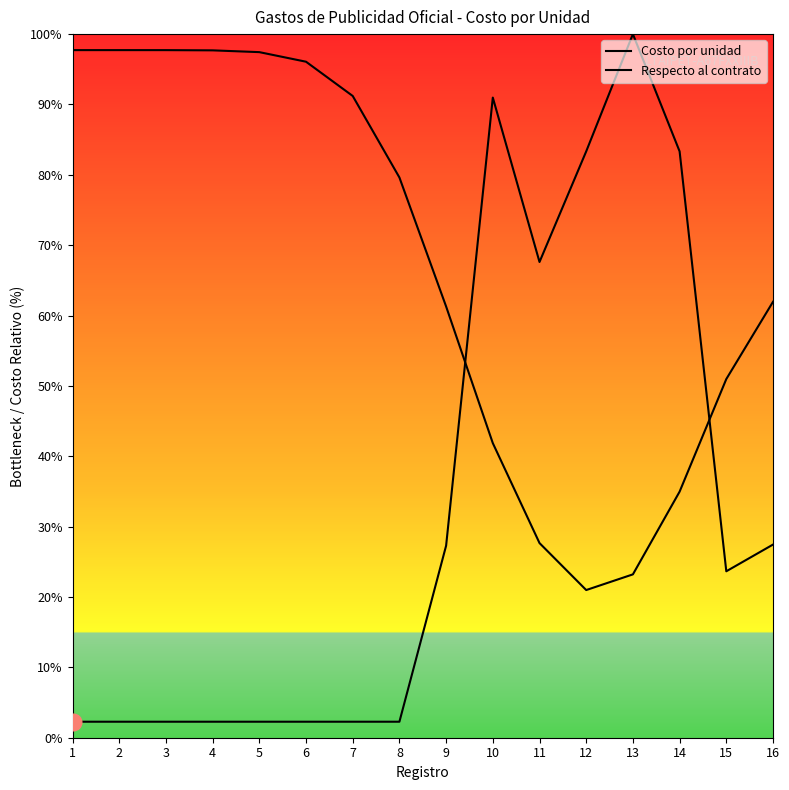

At which category does Costo por unidad reach its first local valley?

11